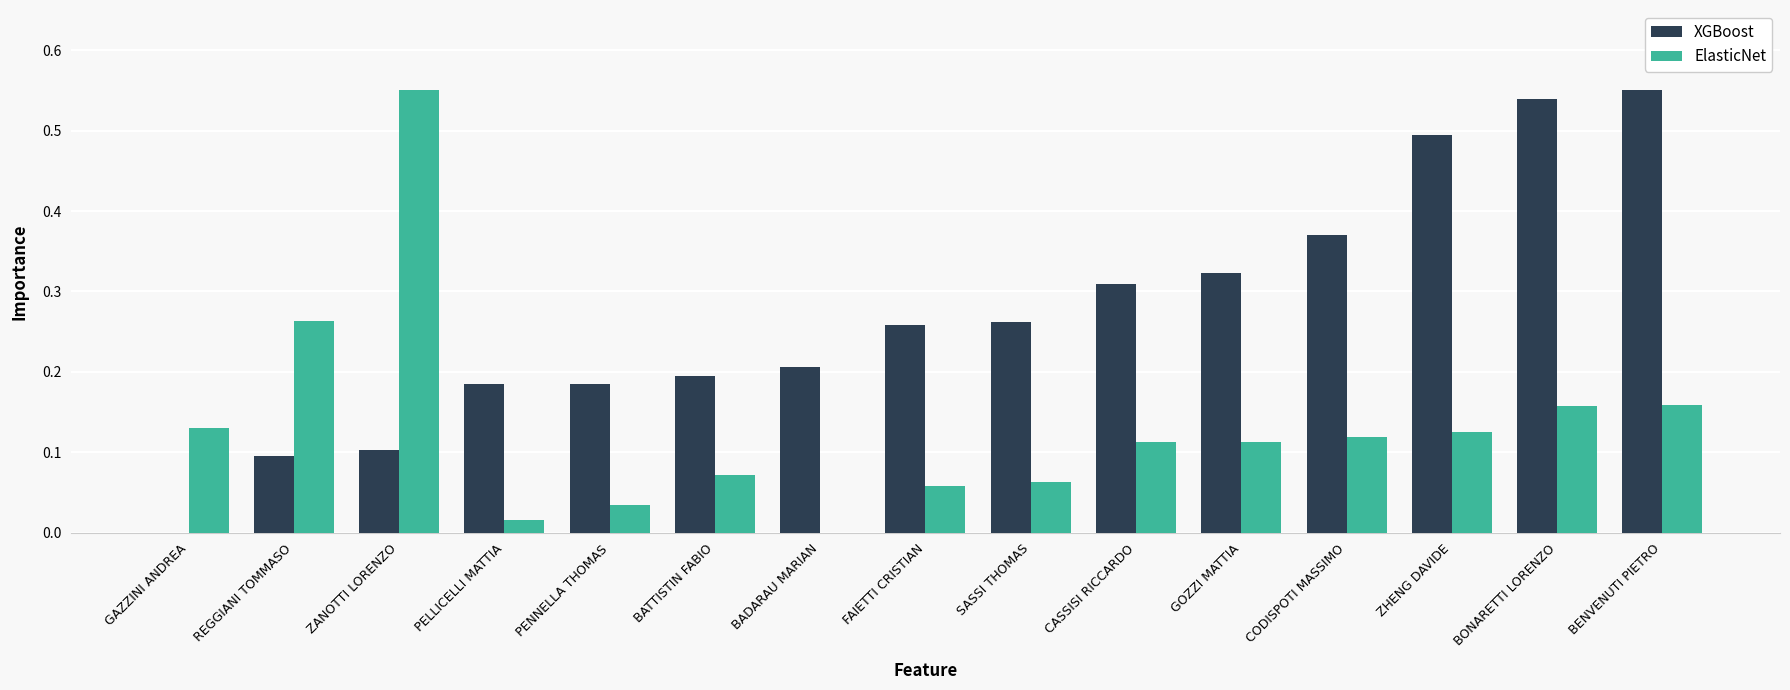

What is the sum of all XGBoost values?

4.1